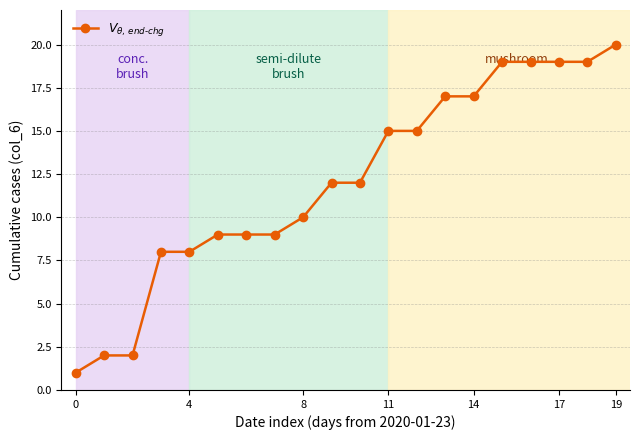

Reading left to right, list all the values displayed in this chart.

1	2	2	8	8	9	9	9	10	12	12	15	15	17	17	19	19	19	19	20